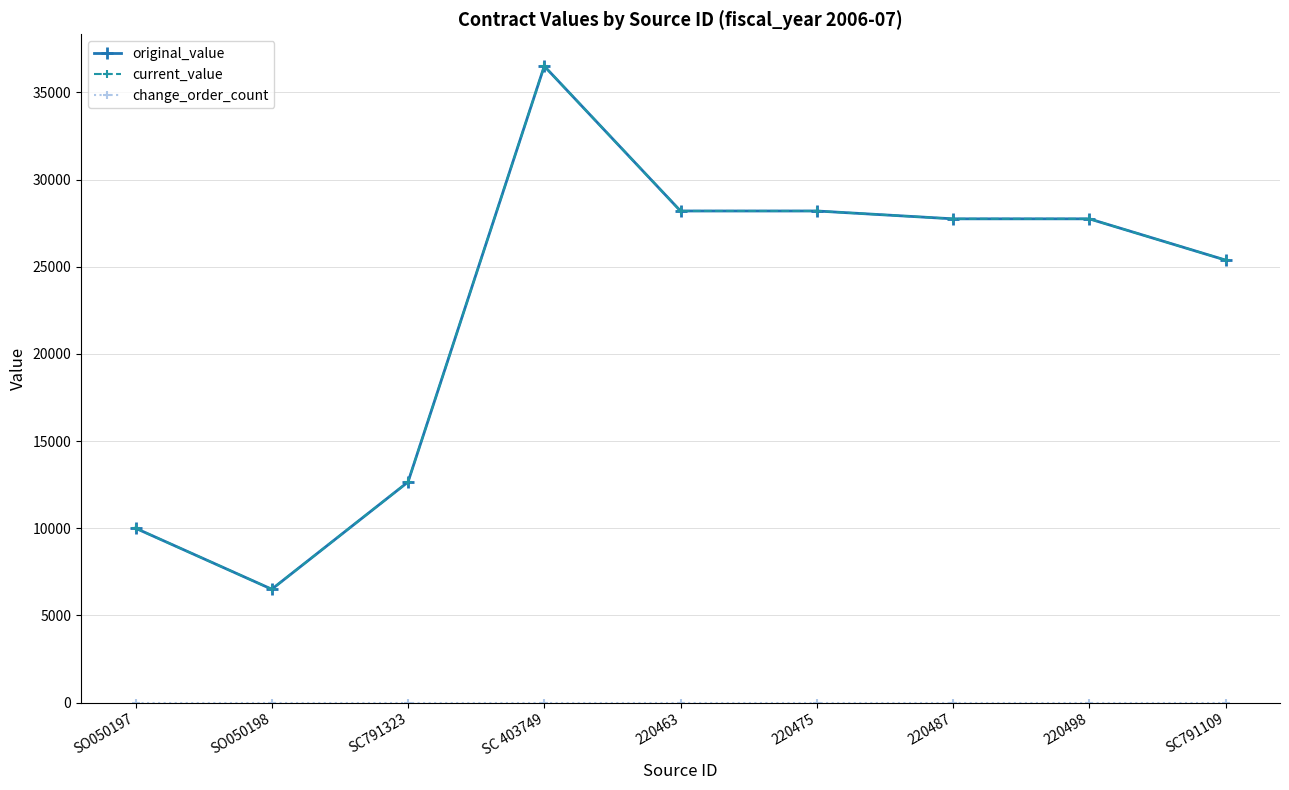

Where does the original_value series first go above 27745?

SC 403749